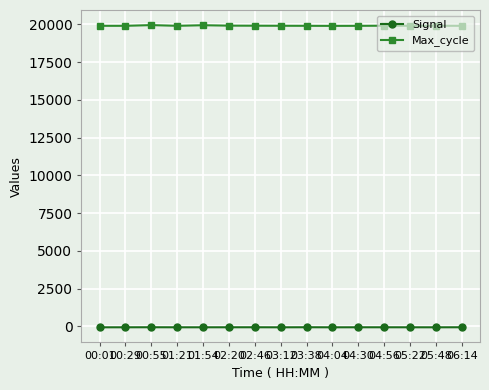

True or false: Max_cycle has a value of 19909 at 05:22.

True